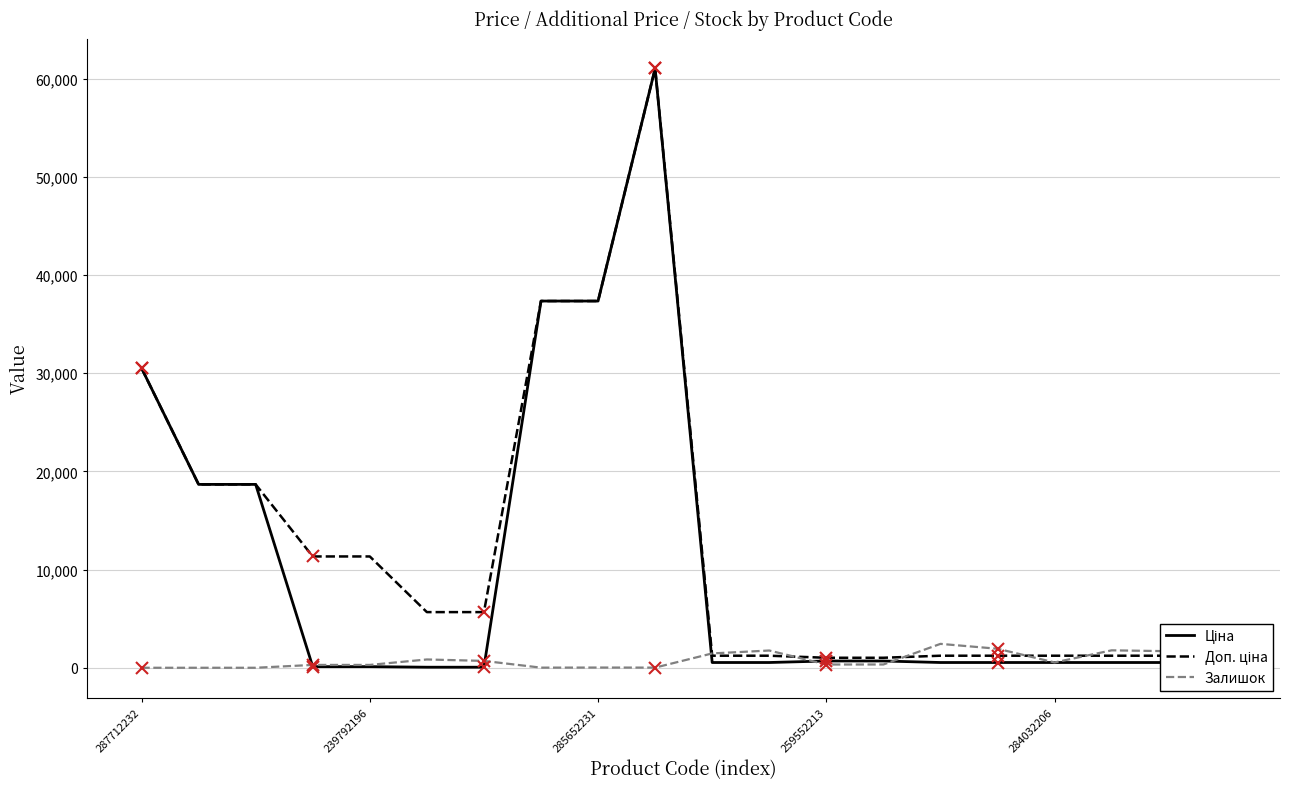

Does the chart display data point markers on the line(s)?

No